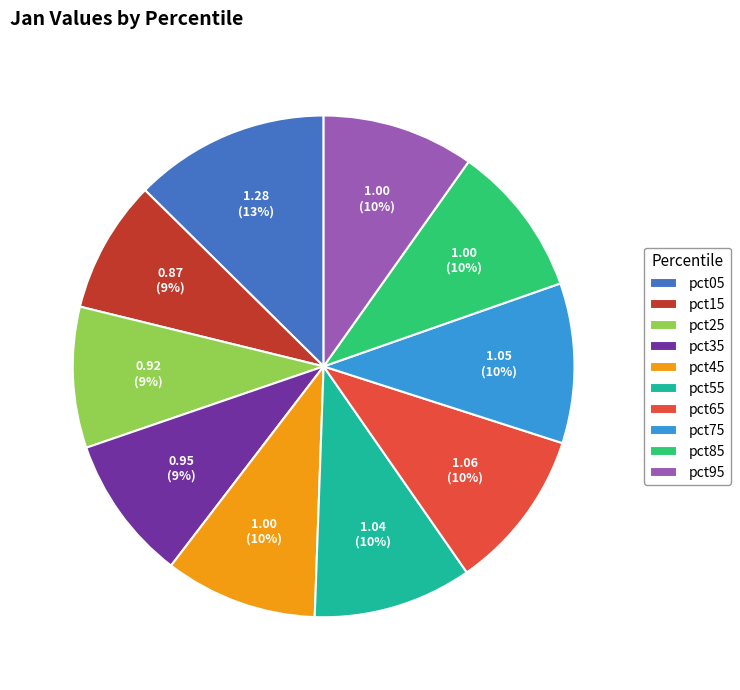

Which category has the biggest portion of the pie?

pct05